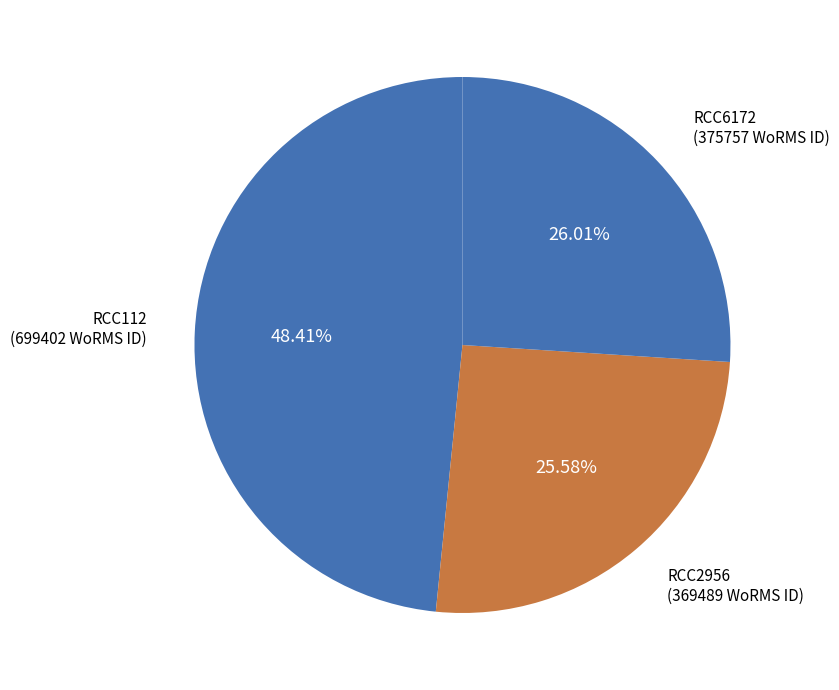

Is the sum of RCC6172 and RCC112 greater than half?

Yes